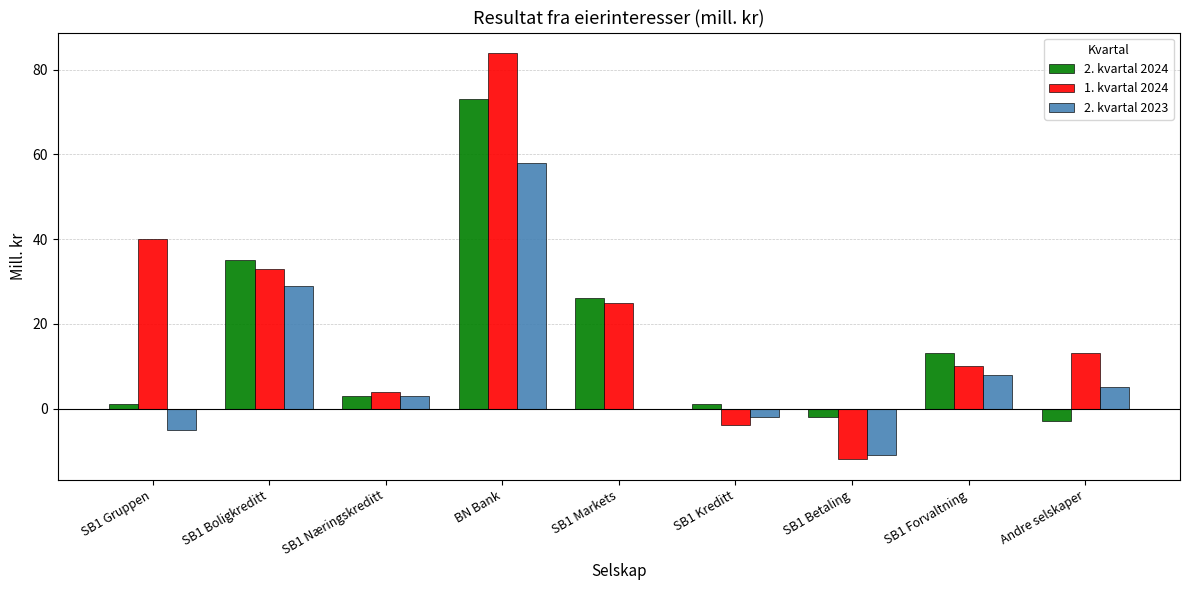

How many categories are shown in the chart?

9